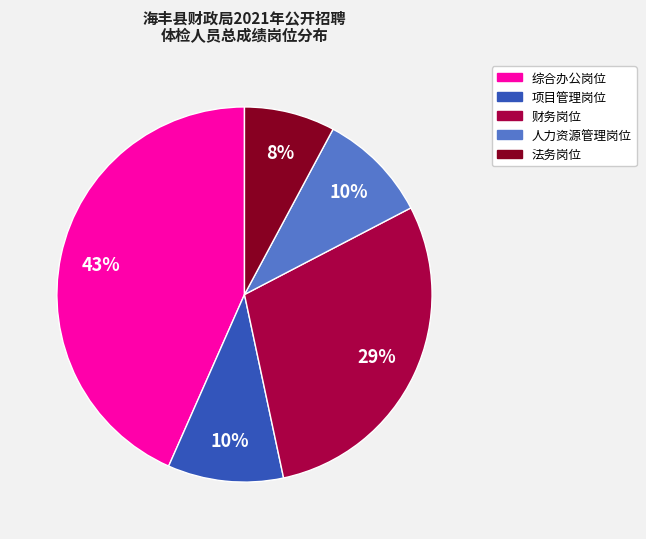

Which has a higher value, 财务岗位 or 项目管理岗位?

财务岗位